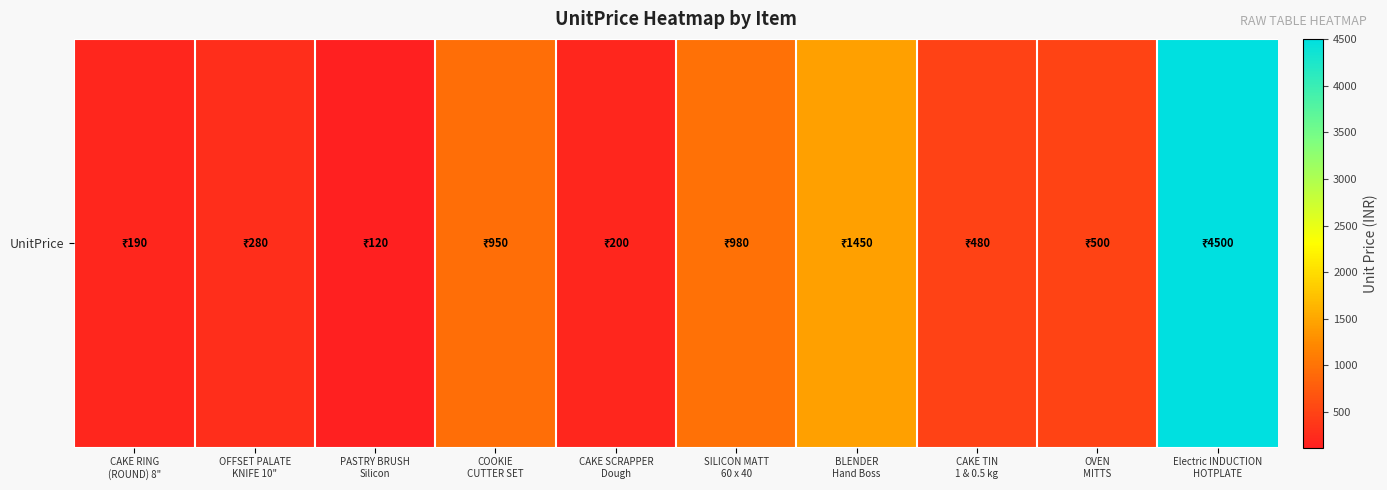

What is the maximum value shown in the chart?

4500